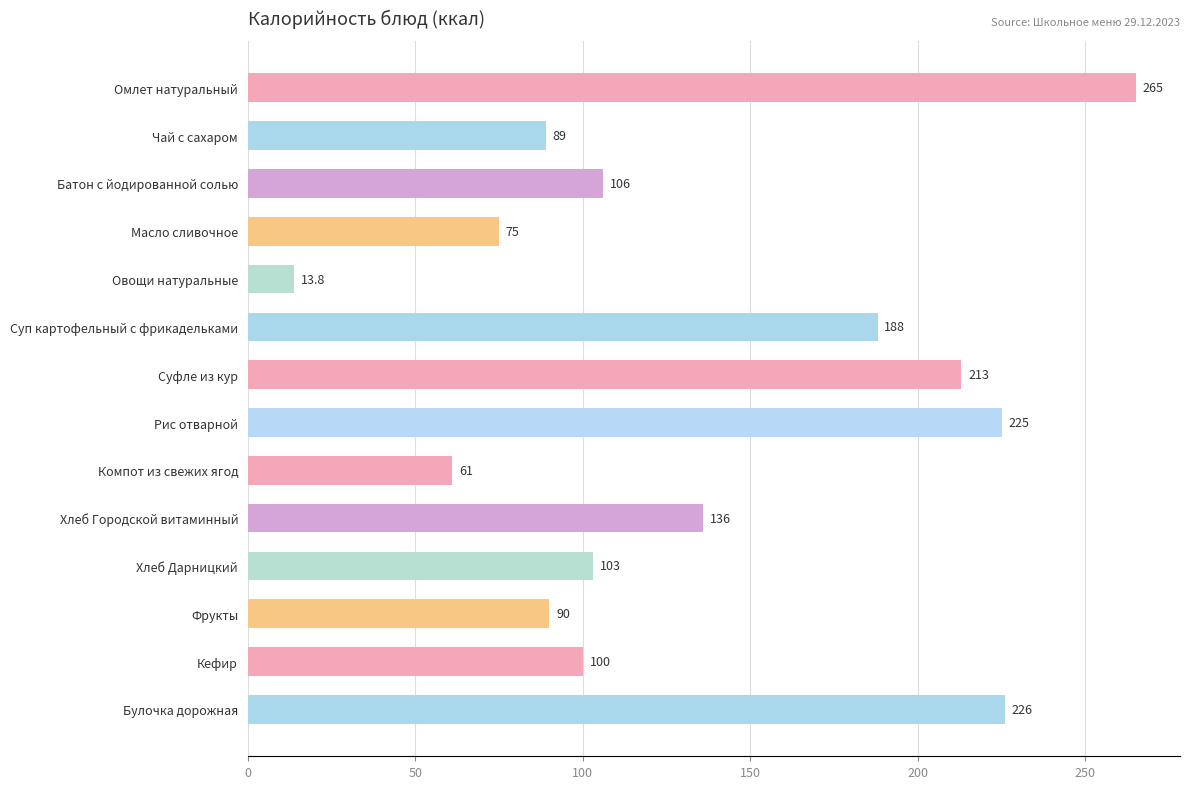

Is it true that the value at Рис отварной is 360.0?

False